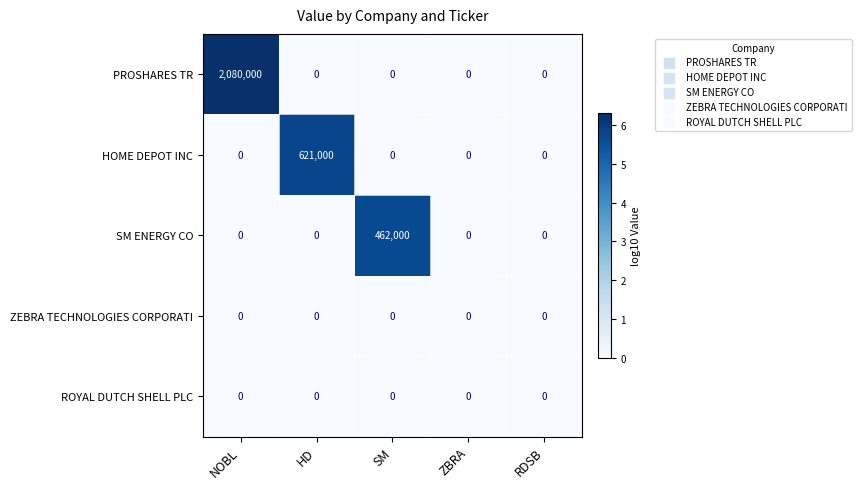

What is the total value across all series at HD?

621000